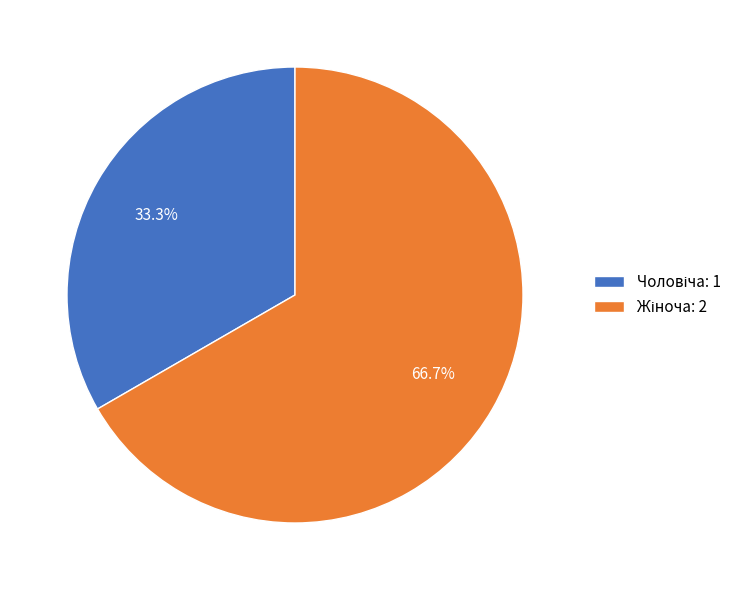

Is there a majority slice in this chart?

Yes